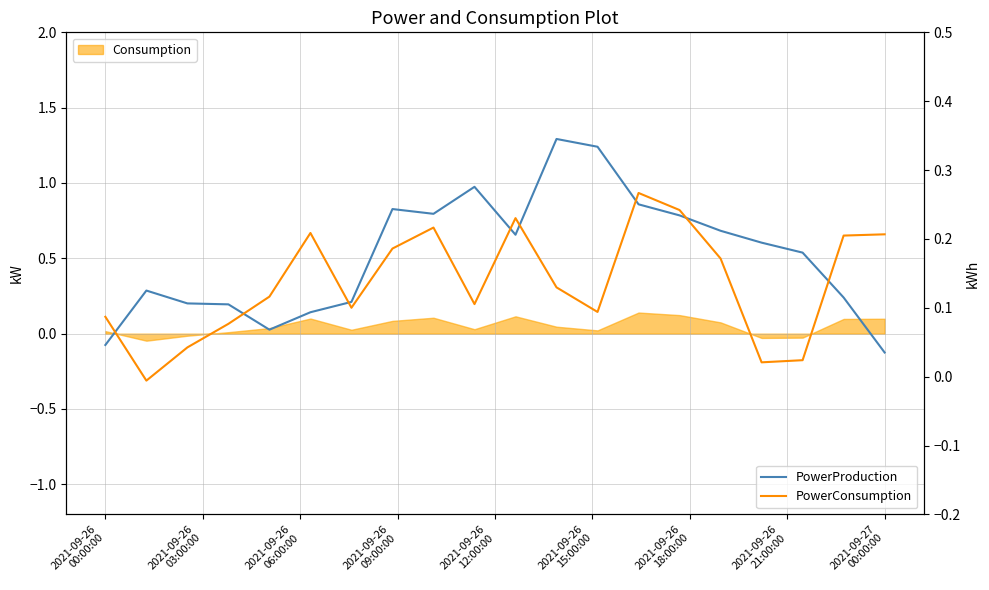

What is the label of the 6th point from the left?

2021-09-26
15:00:00